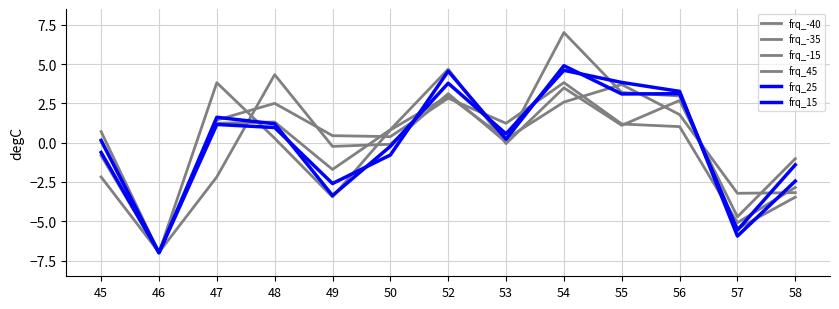

How many lines are shown in the chart?

6